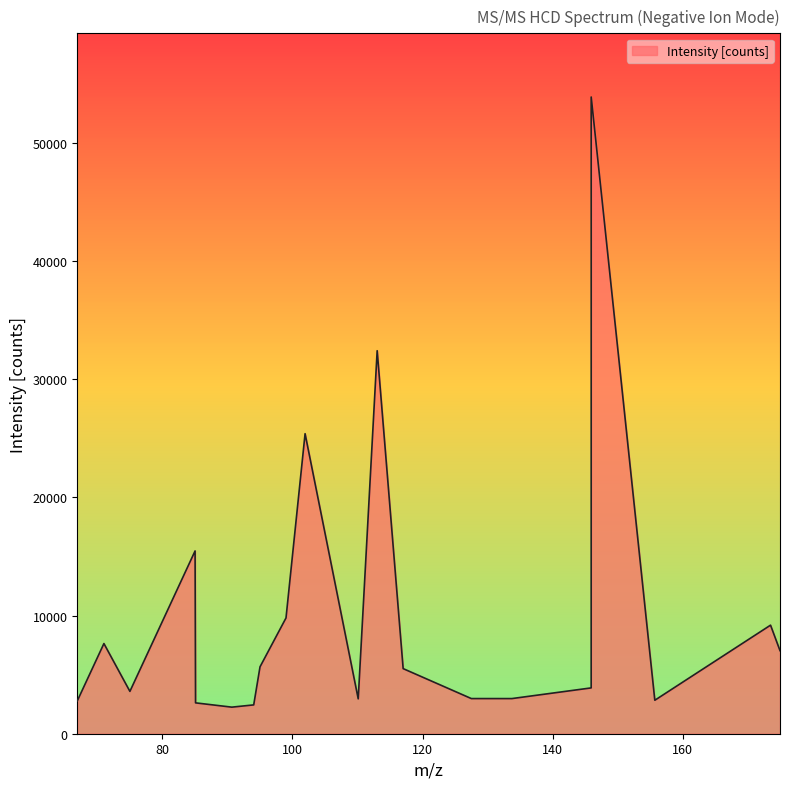

What is the maximum value shown in the chart?

53883.9